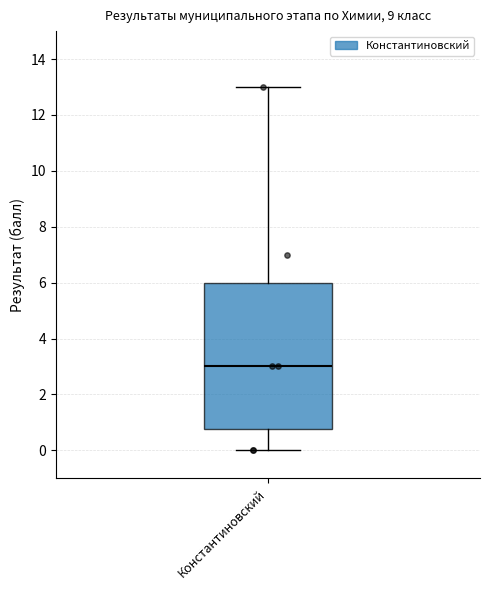

Where does the median line of the box for Константиновский sit on the y-axis? The values are not printed on the chart, so give them approximately, as read against the axis.

3.0